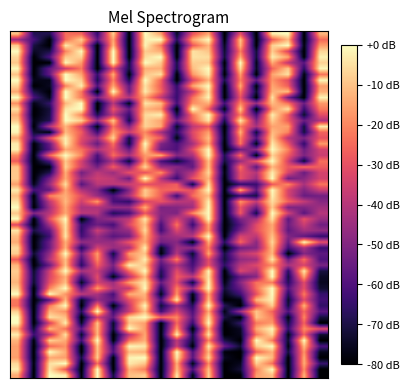

Reading left to right, list all the values displayed in this chart.

3276: -14.1	-80.0	0.0	-3.0	-78.6	-0.1	-71.5	-10.8	-8.4	-80.0	-3.8	-77.0	-7.9	-80.0	-79.4	-16.3	-10.7	-80.0	-12.5	-80.0
3233: -6.3	-80.0	-60.3	-9.3	-7.6	-80.0	0.0	-80.0	-6.0	0.0	-80.0	-4.7	-5.6	-71.4	-14.3	-71.6	-2.8	-15.2	-80.0	-2.0